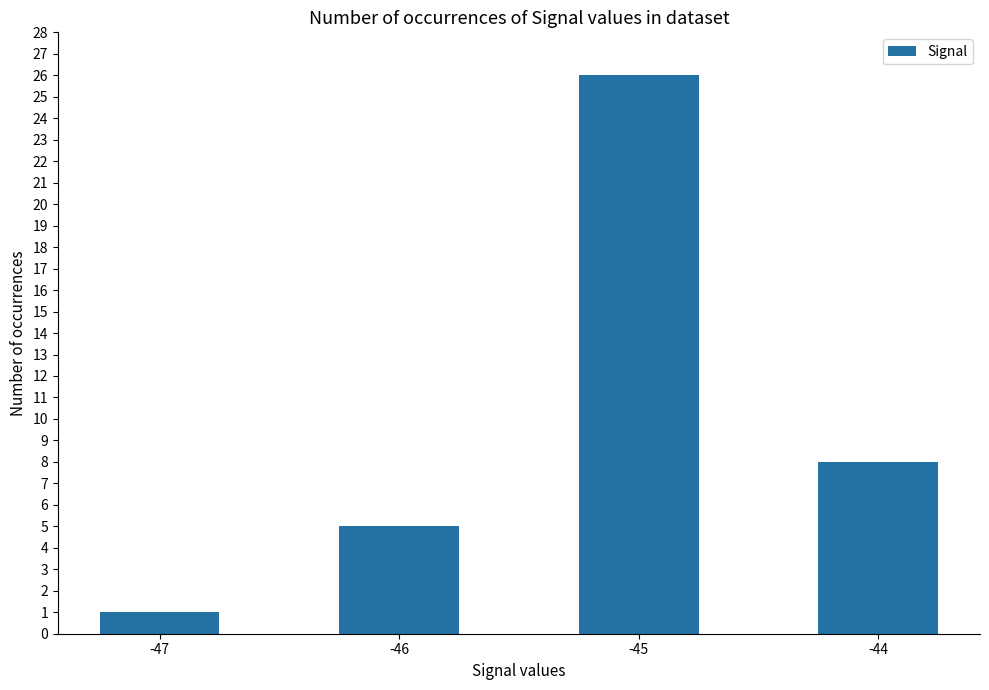

How many values are between 5 and 26?

3